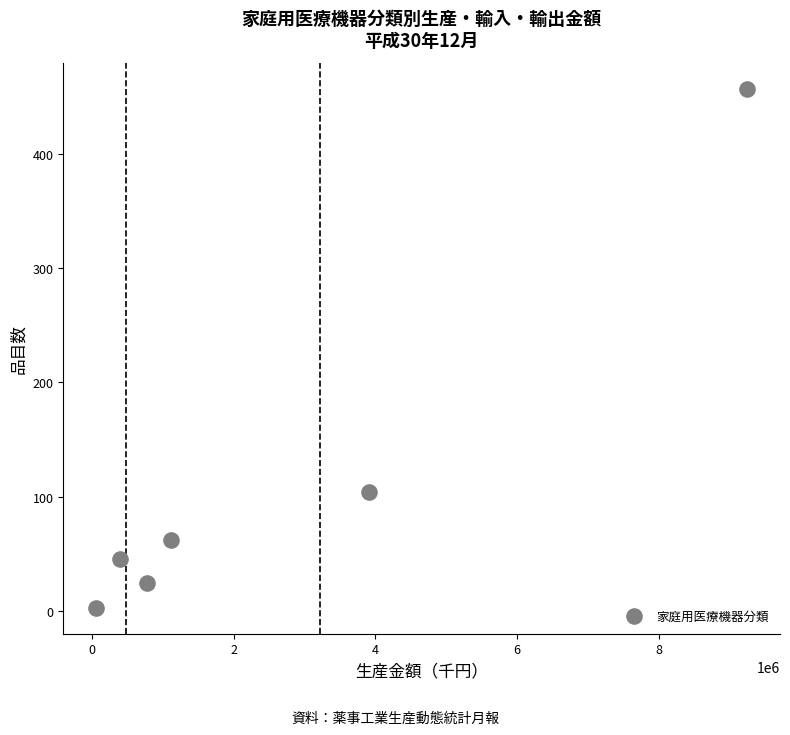

What Y value in the scatter plot is closest to 230?

104